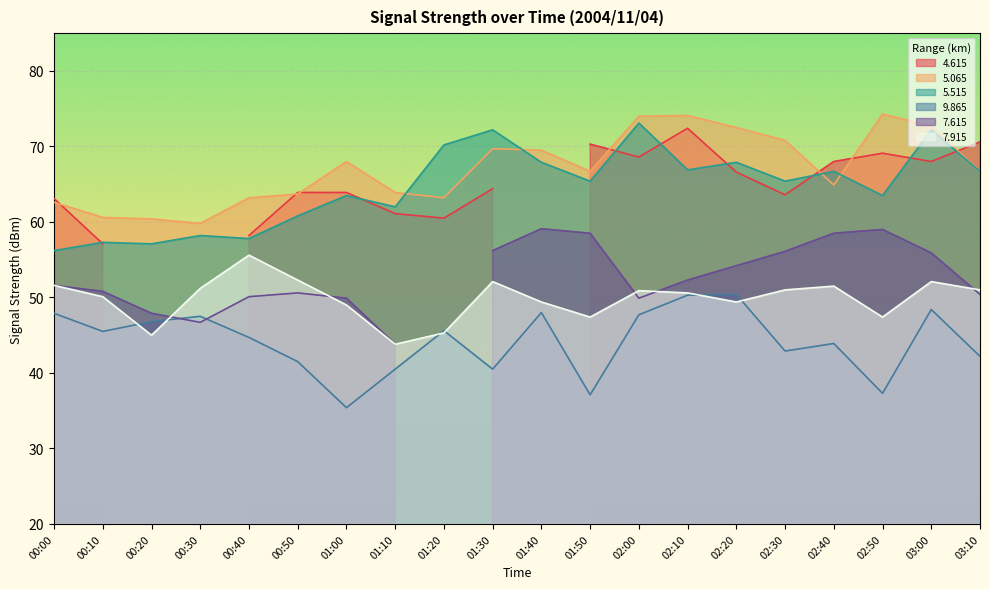

How many data points in   7.915 are less than 50?

8